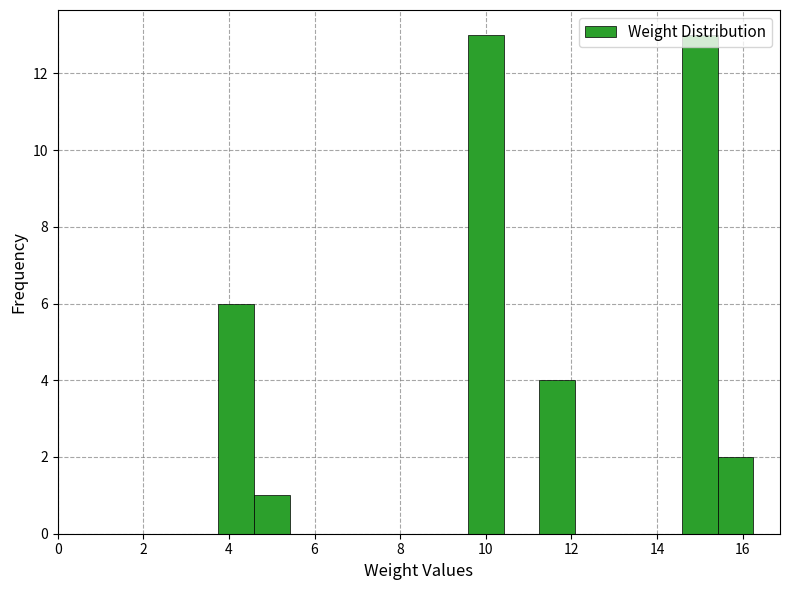

What is the height of the bar covering 11.2 to 12.0 on the x-axis? Neither the bar edges nor the heights are printed on the chart, so give them approximately, as read against the axes.

4